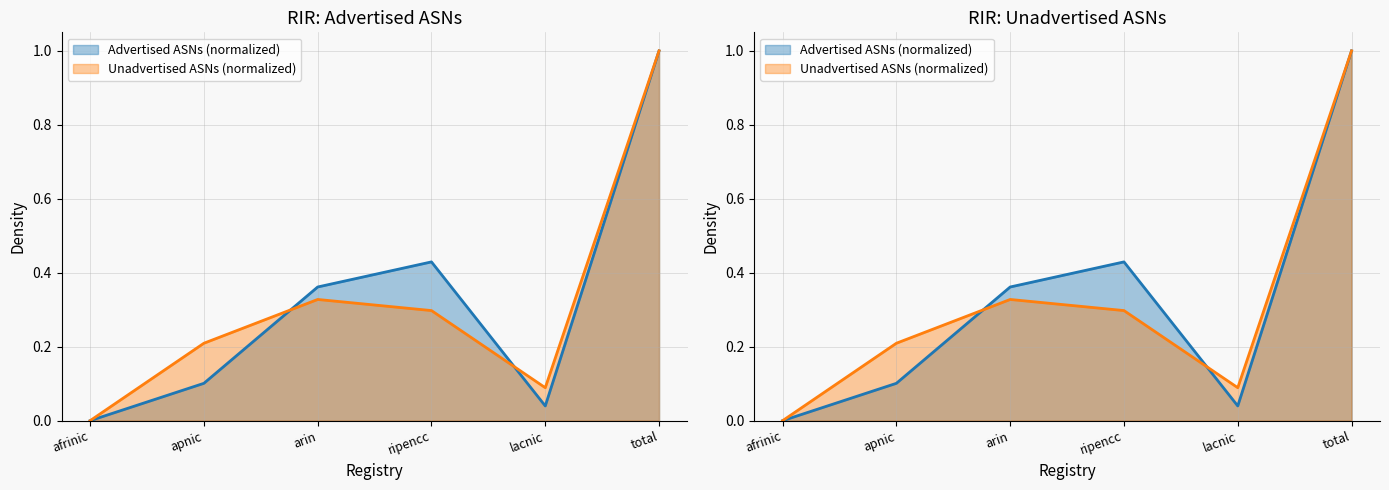

What is the sum of all Advertised ASNs values?

1.9